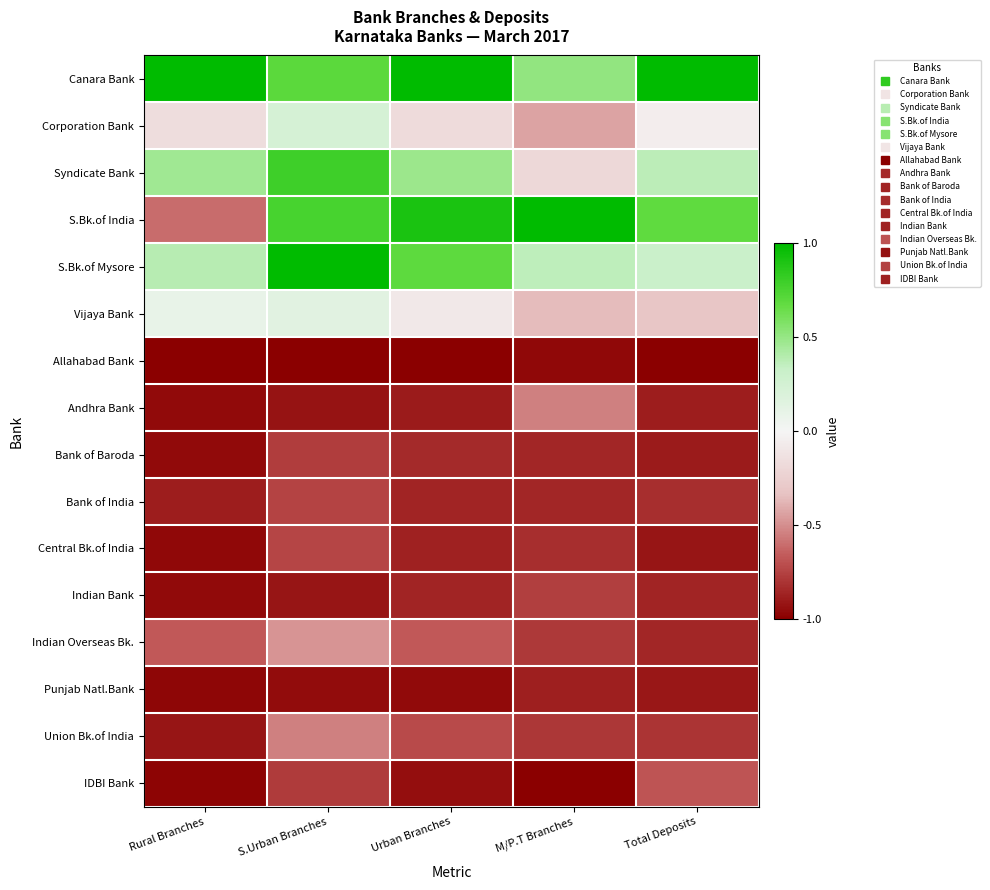

At which category is the sum across all series the highest?

S.Urban Branches